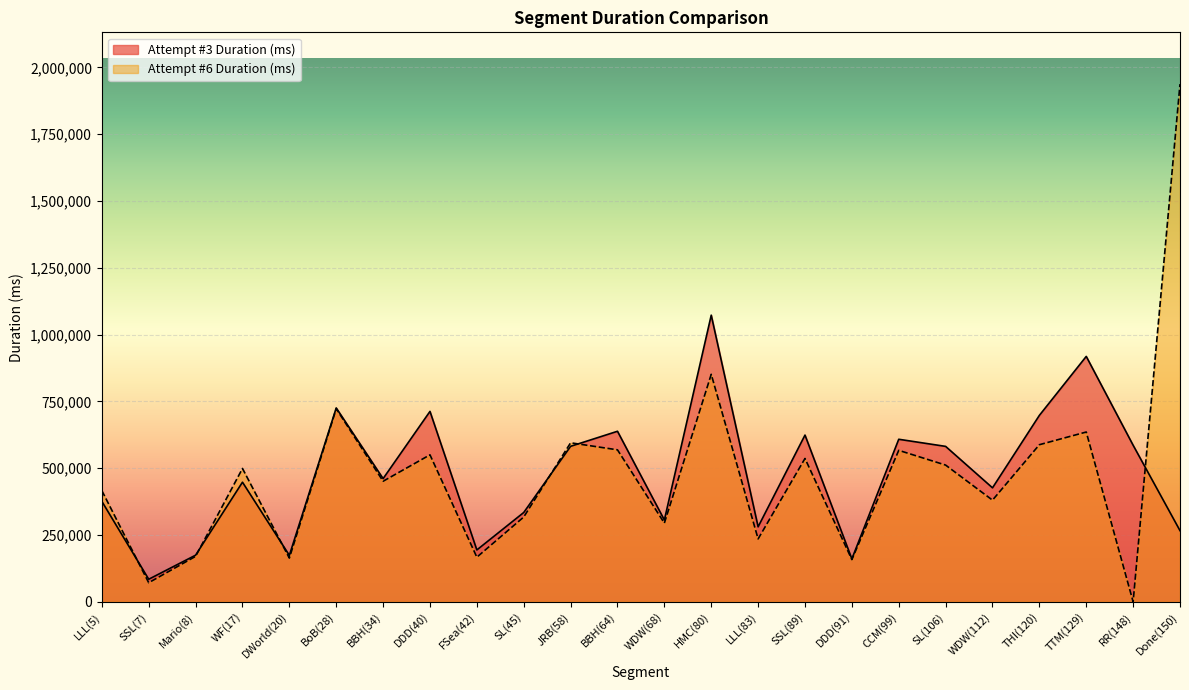

What is the approximate value of Attempt #6 Duration (ms) at CCM(99), to the nearest 10?

566800